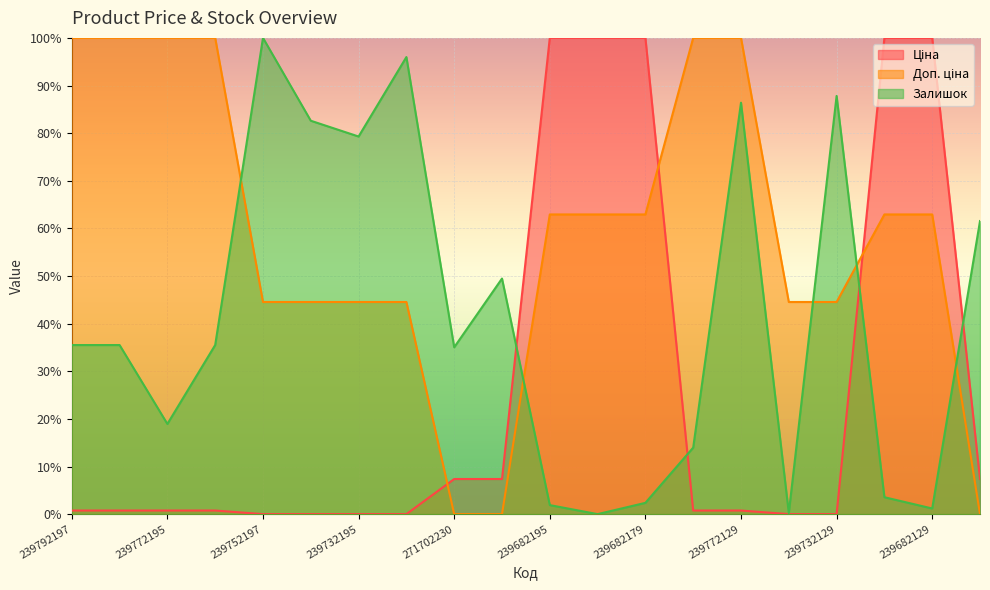

The value of Ціна at 239772129 is 0.8. True or false?

True